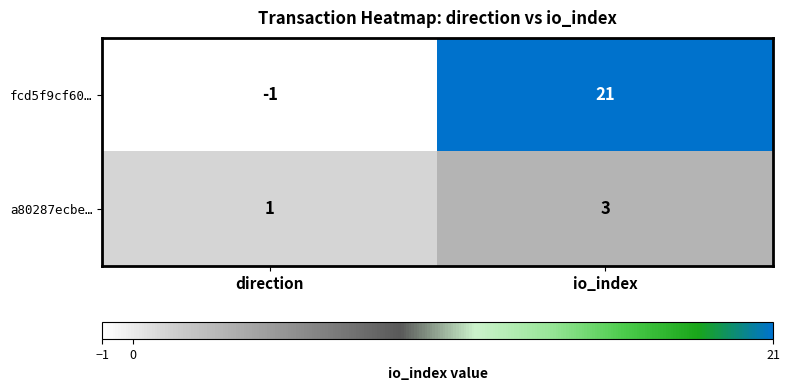

The fcd5f9cf60… series shows 35 at io_index. True or false?

False